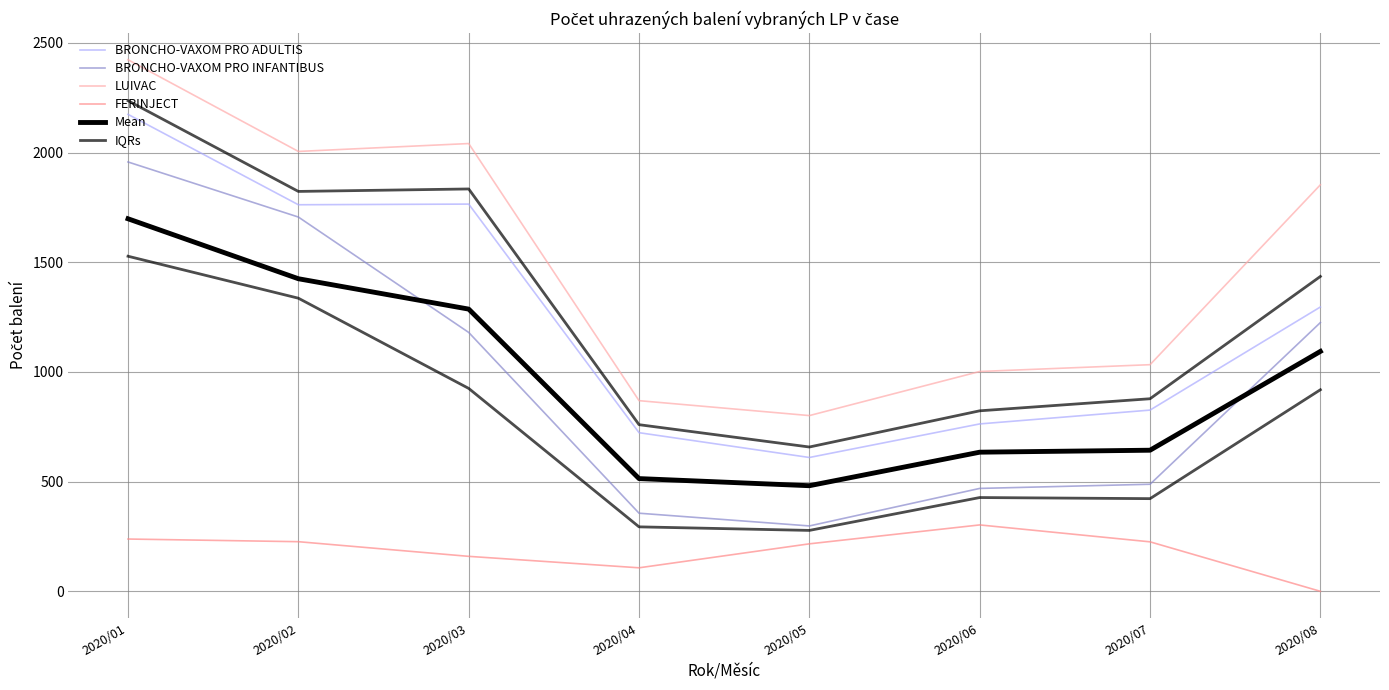

How many series are shown in this chart?

6